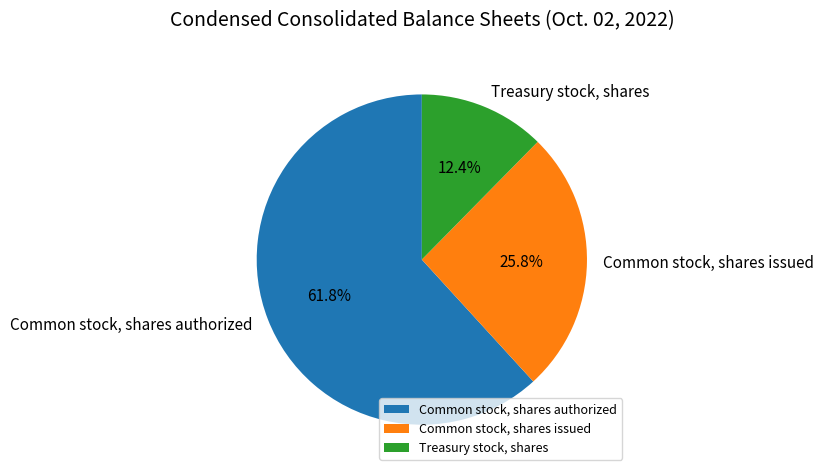

Is it true that Common stock, shares authorized is 62% of the pie?

True